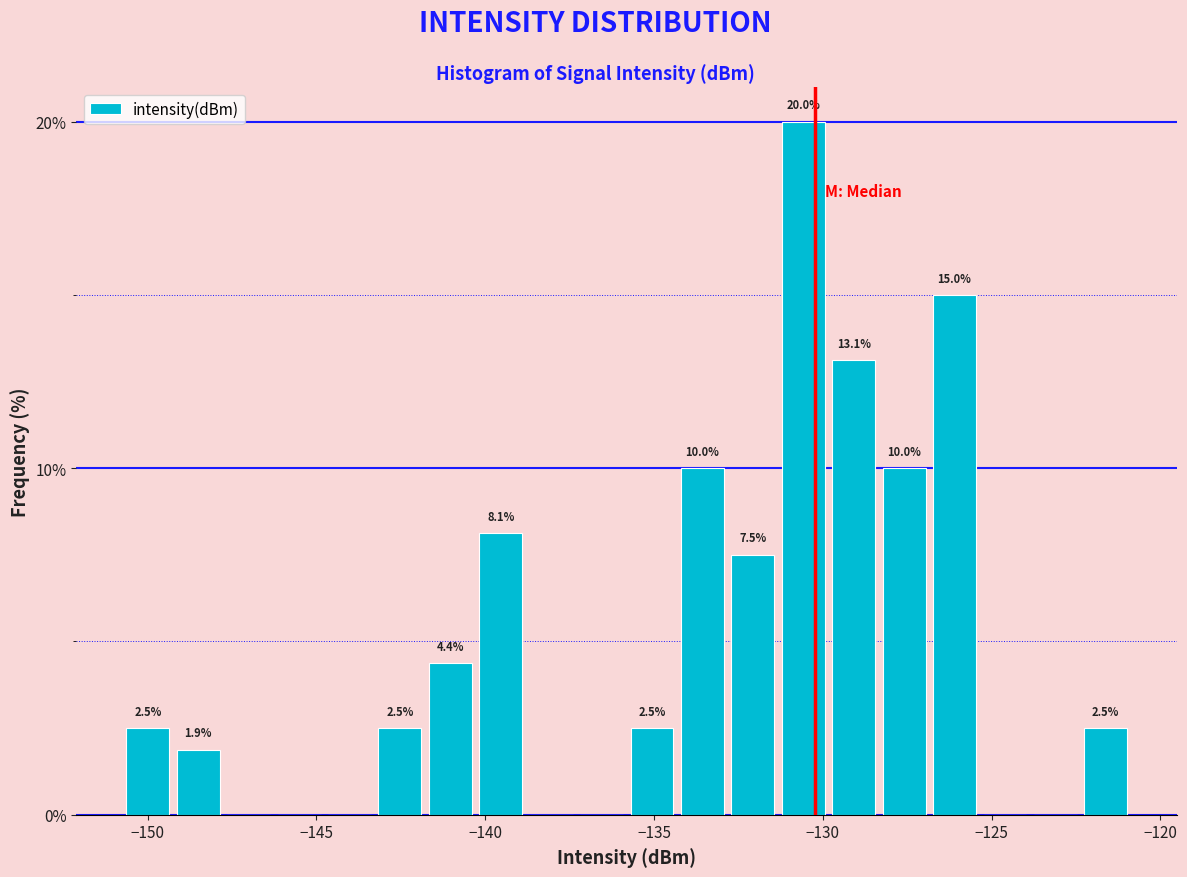

Read against the x-axis, roughly where is the centre of the tallest bar?

-130.5